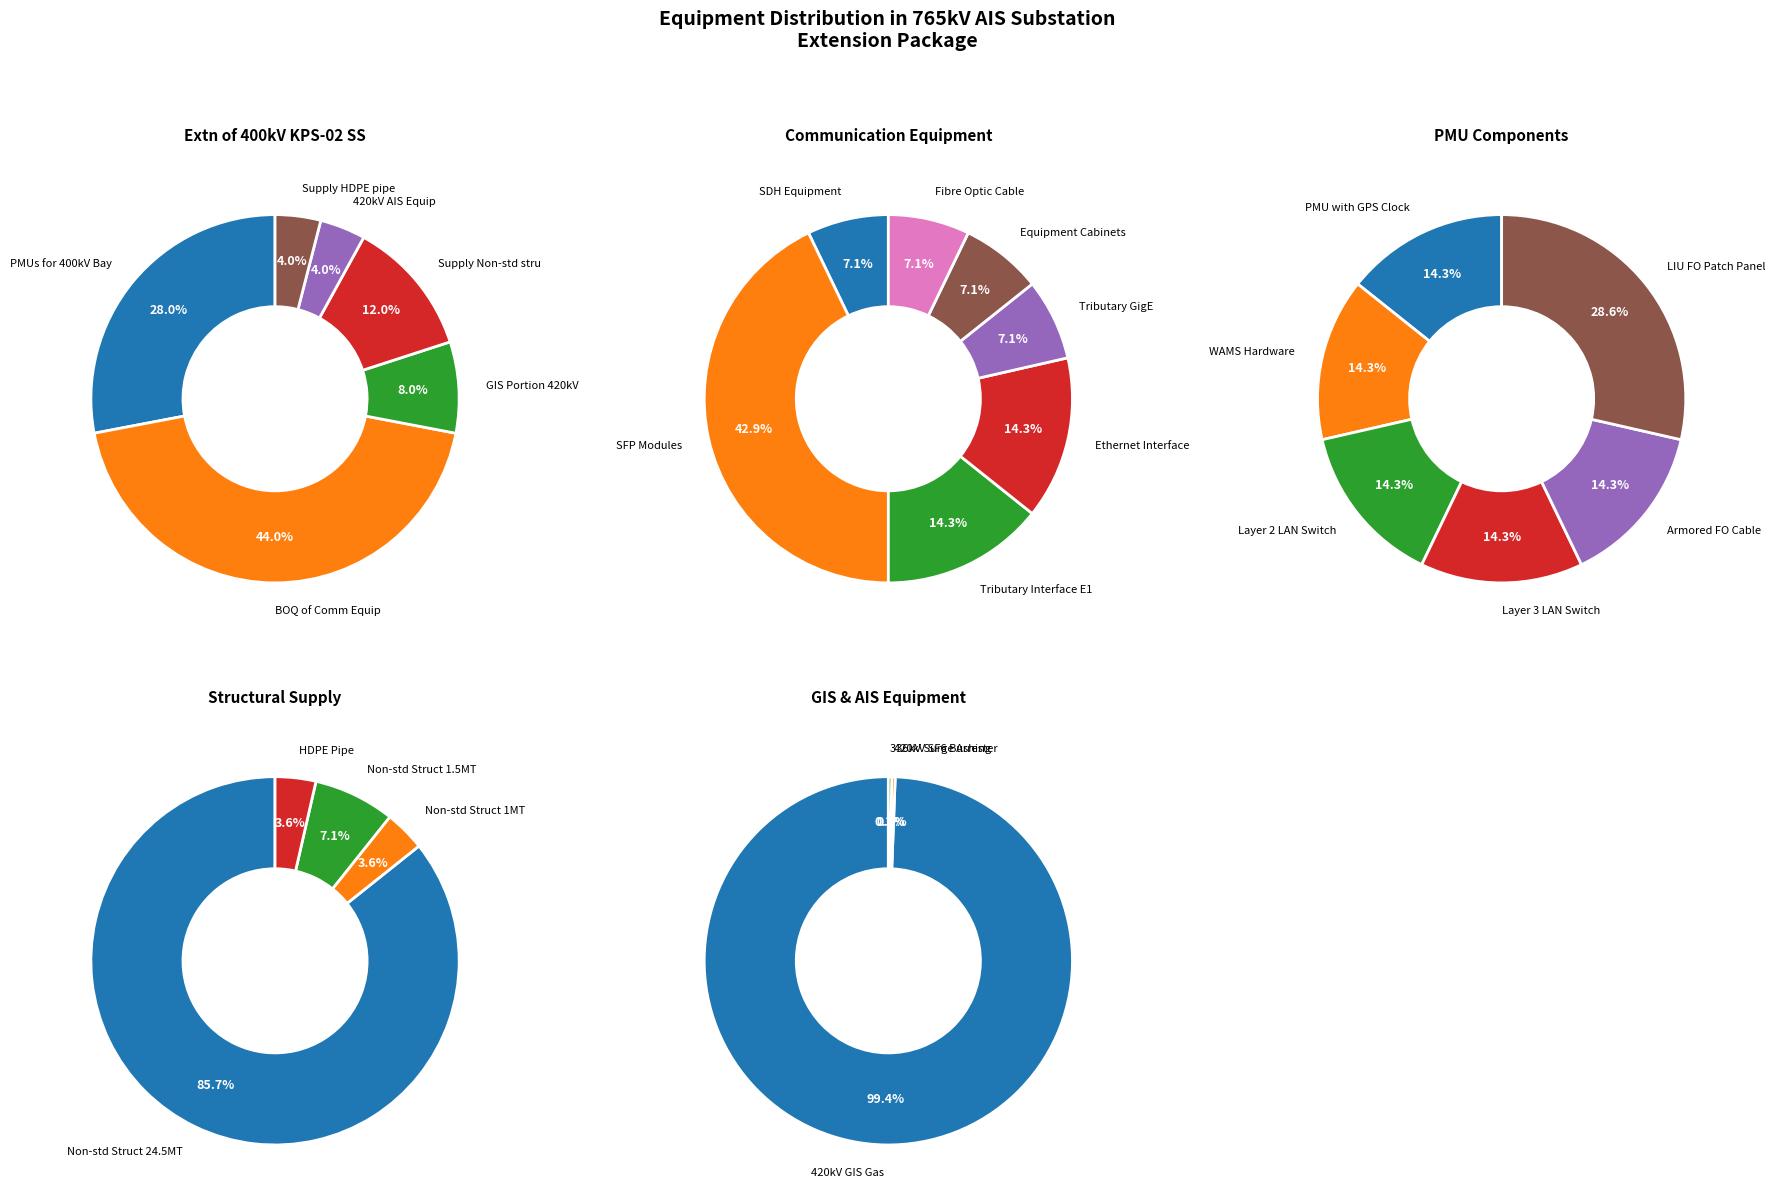

To the nearest percent, what is the difference between the GIS Portion 420 kV Equipment and Supply of HDPE pipe slice percentages?

4%